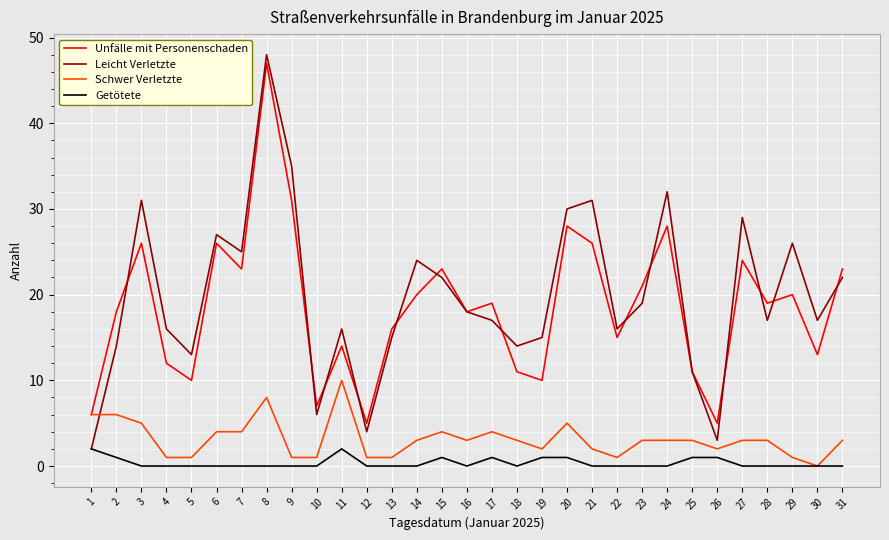

What is the difference between the Leicht Verletzte values at 11 and 12?

12